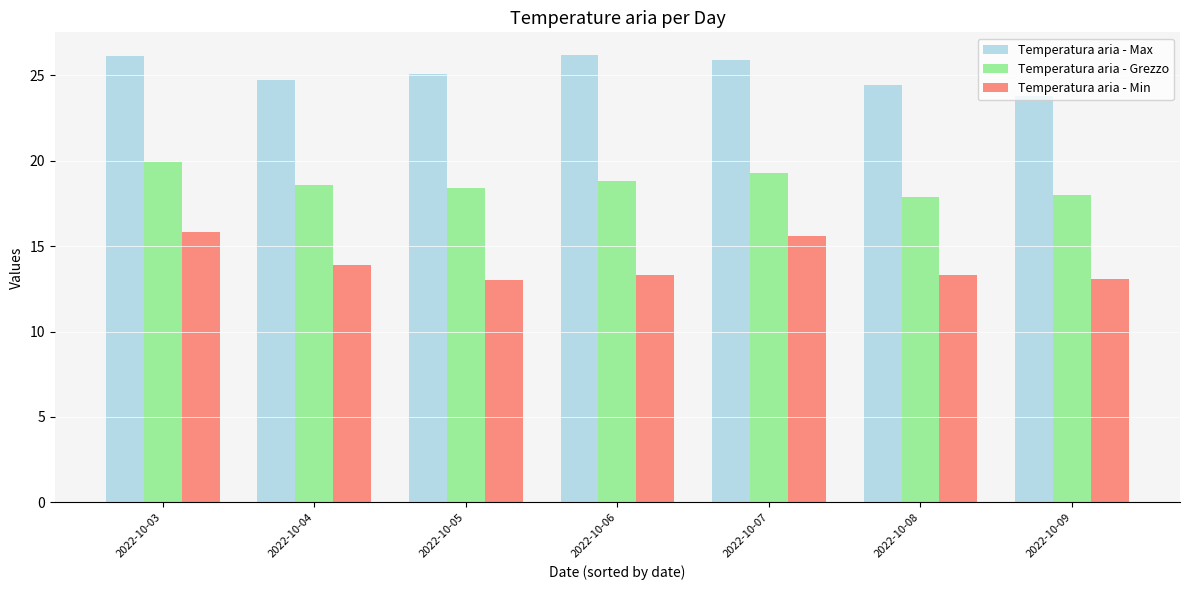

List the series in order of their peak value, lowest first.

Temperatura aria - Min, Temperatura aria - Grezzo, Temperatura aria - Max